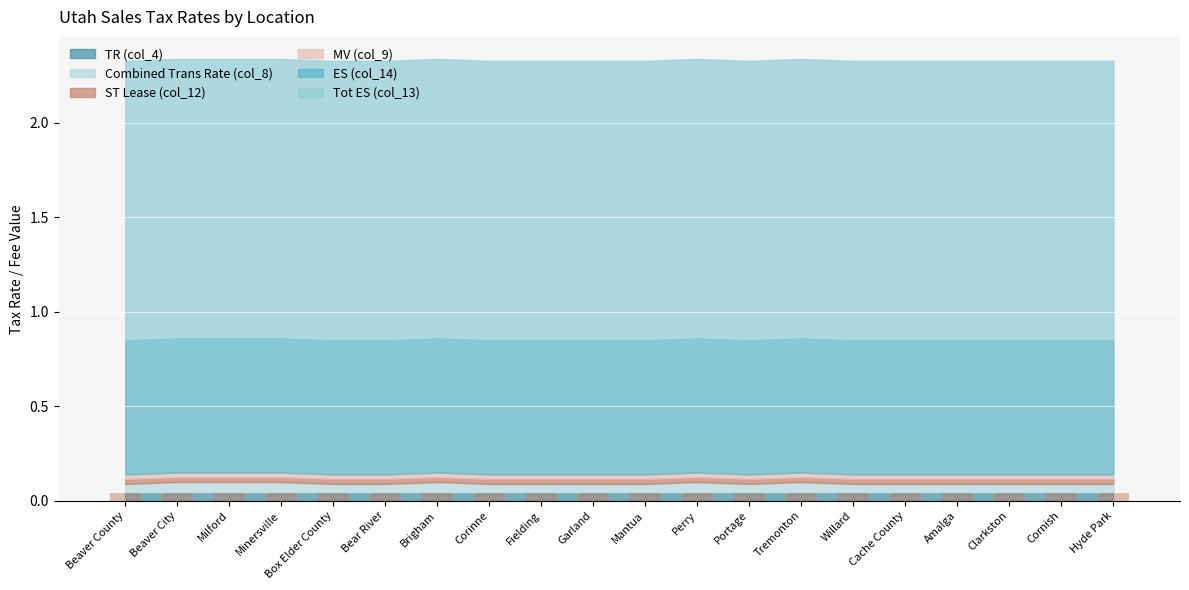

Reading left to right, list all the values displayed in this chart.

TR (col_4): 0.0	0.0	0.0	0.0	0.0	0.0	0.0	0.0	0.0	0.0	0.0	0.0	0.0	0.0	0.0	0.0	0.0	0.0	0.0	0.0
Combined Trans Rate (col_8): 0.0	0.1	0.1	0.1	0.0	0.0	0.1	0.0	0.0	0.0	0.0	0.1	0.0	0.1	0.0	0.0	0.0	0.0	0.0	0.0
ST Lease (col_12): 0.0	0.0	0.0	0.0	0.0	0.0	0.0	0.0	0.0	0.0	0.0	0.0	0.0	0.0	0.0	0.0	0.0	0.0	0.0	0.0
MV (col_9): 0.0	0.0	0.0	0.0	0.0	0.0	0.0	0.0	0.0	0.0	0.0	0.0	0.0	0.0	0.0	0.0	0.0	0.0	0.0	0.0
ES (col_14): 0.7	0.7	0.7	0.7	0.7	0.7	0.7	0.7	0.7	0.7	0.7	0.7	0.7	0.7	0.7	0.7	0.7	0.7	0.7	0.7
Tot ES (col_13): 1.5	1.5	1.5	1.5	1.5	1.5	1.5	1.5	1.5	1.5	1.5	1.5	1.5	1.5	1.5	1.5	1.5	1.5	1.5	1.5